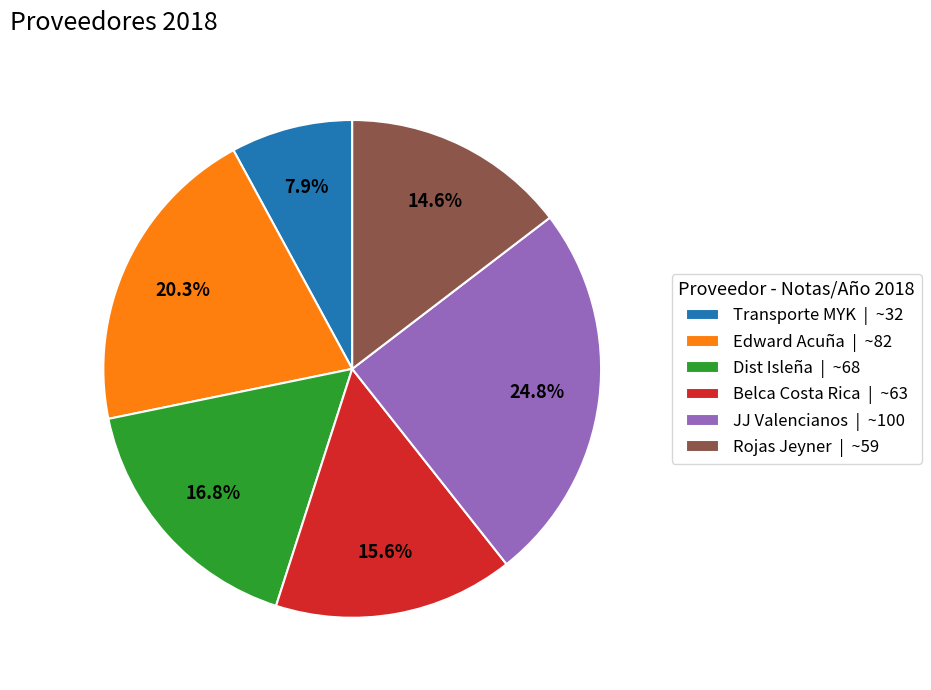

Which has a higher value, Rojas Jeyner or Dist Isleña?

Dist Isleña